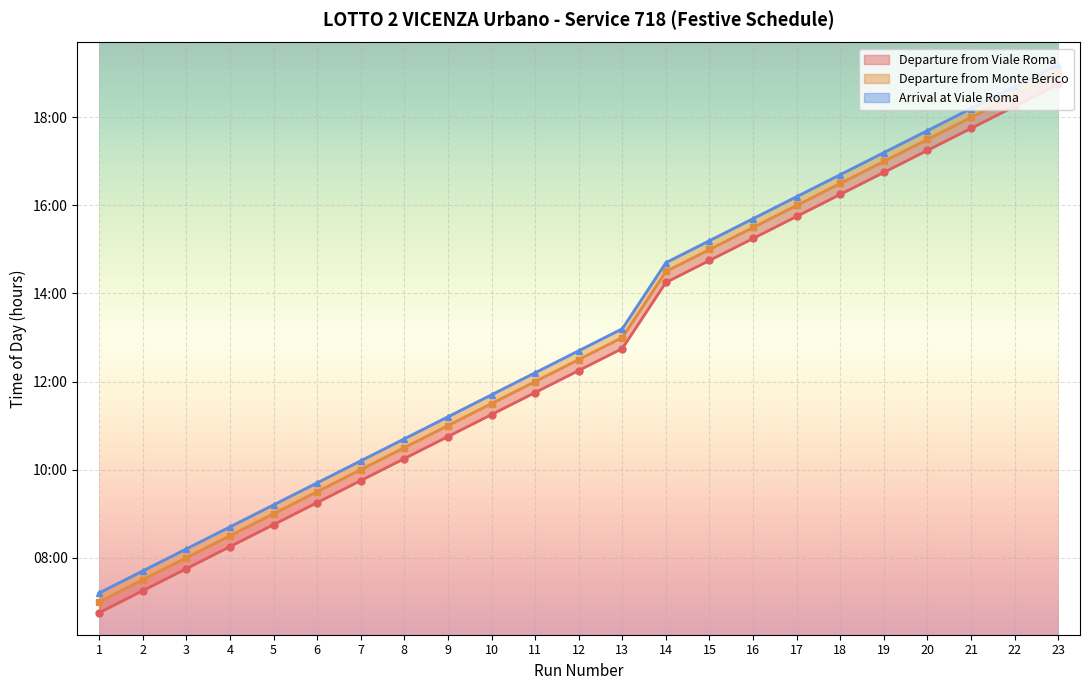

Which has a higher value, 21 or 8?

21